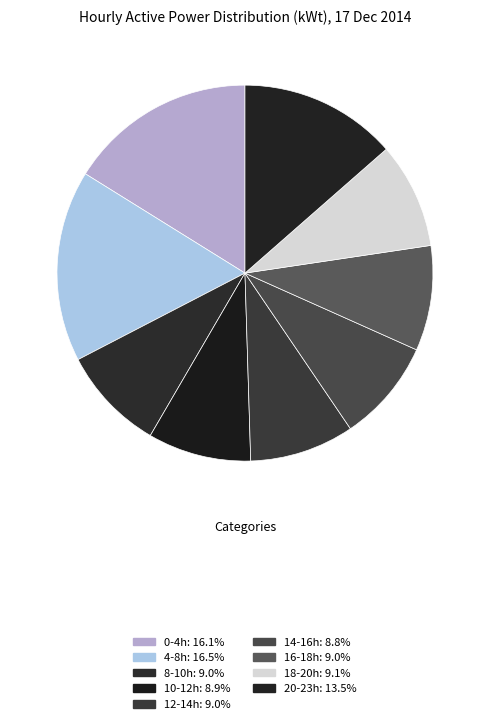

How many slices are in this pie chart?

9